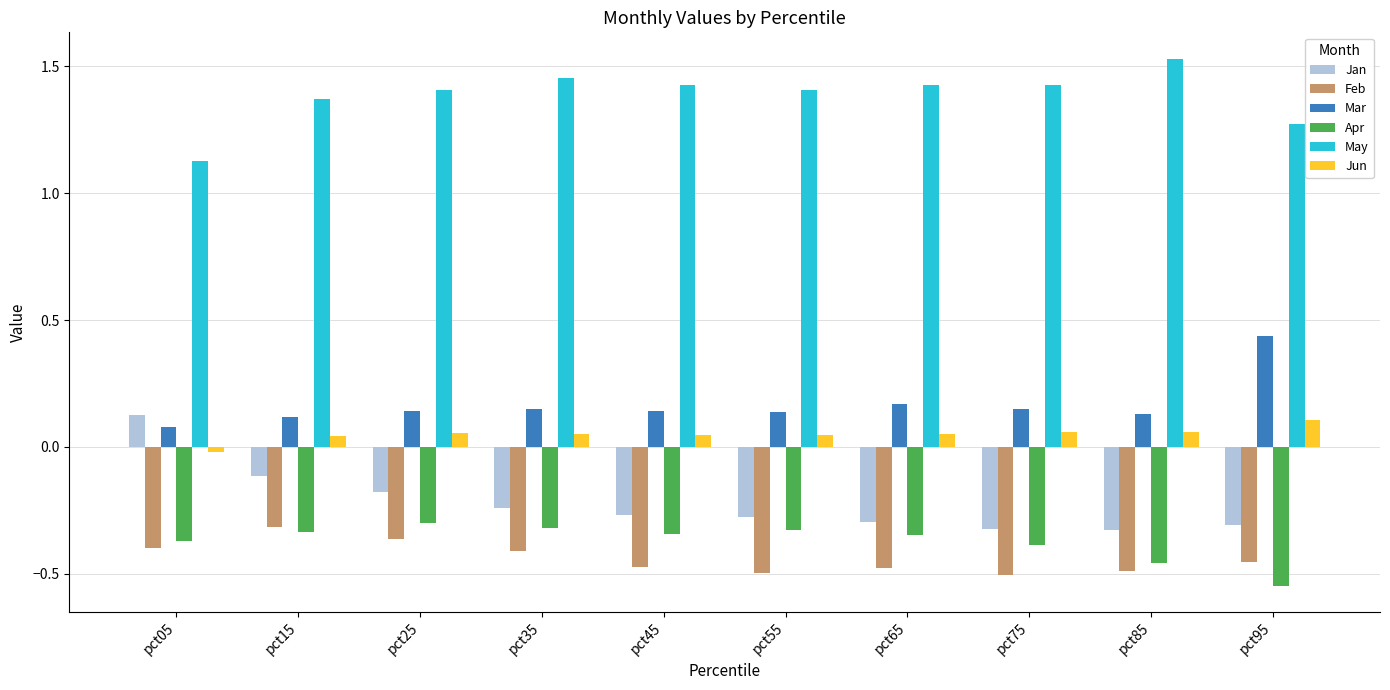

At pct35, list the series in order from smallest to largest.

Feb, Apr, Jan, Jun, Mar, May